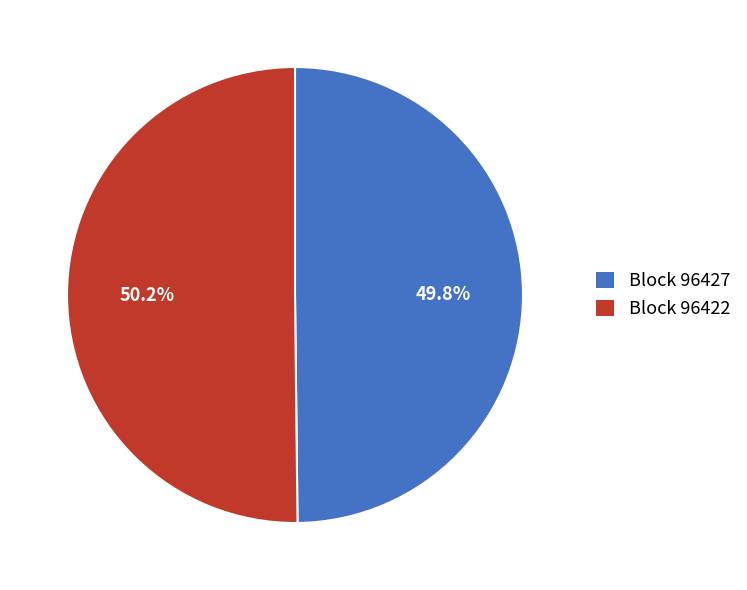

To the nearest percent, what is the difference between the largest and smallest slice percentages?

0%